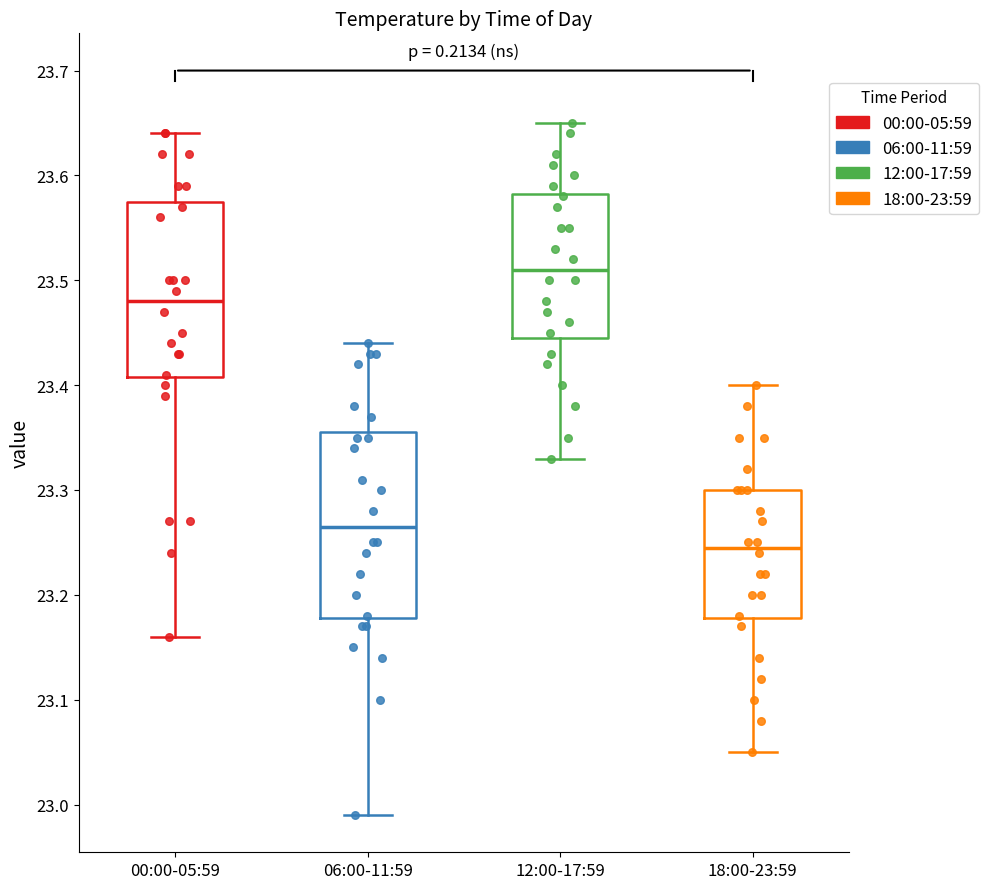

Which box has the highest median line?

12:00-17:59